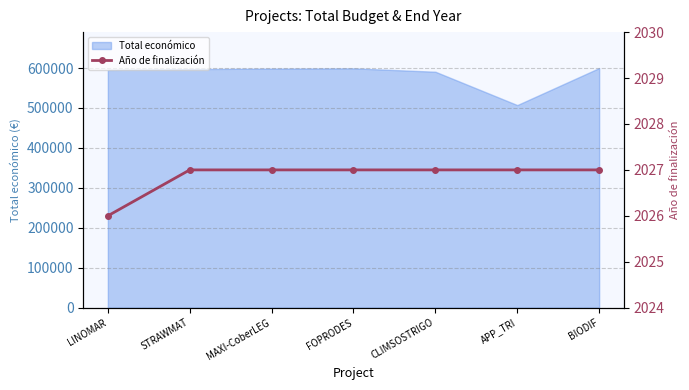

What is the lowest value of the Total económico series?

507255